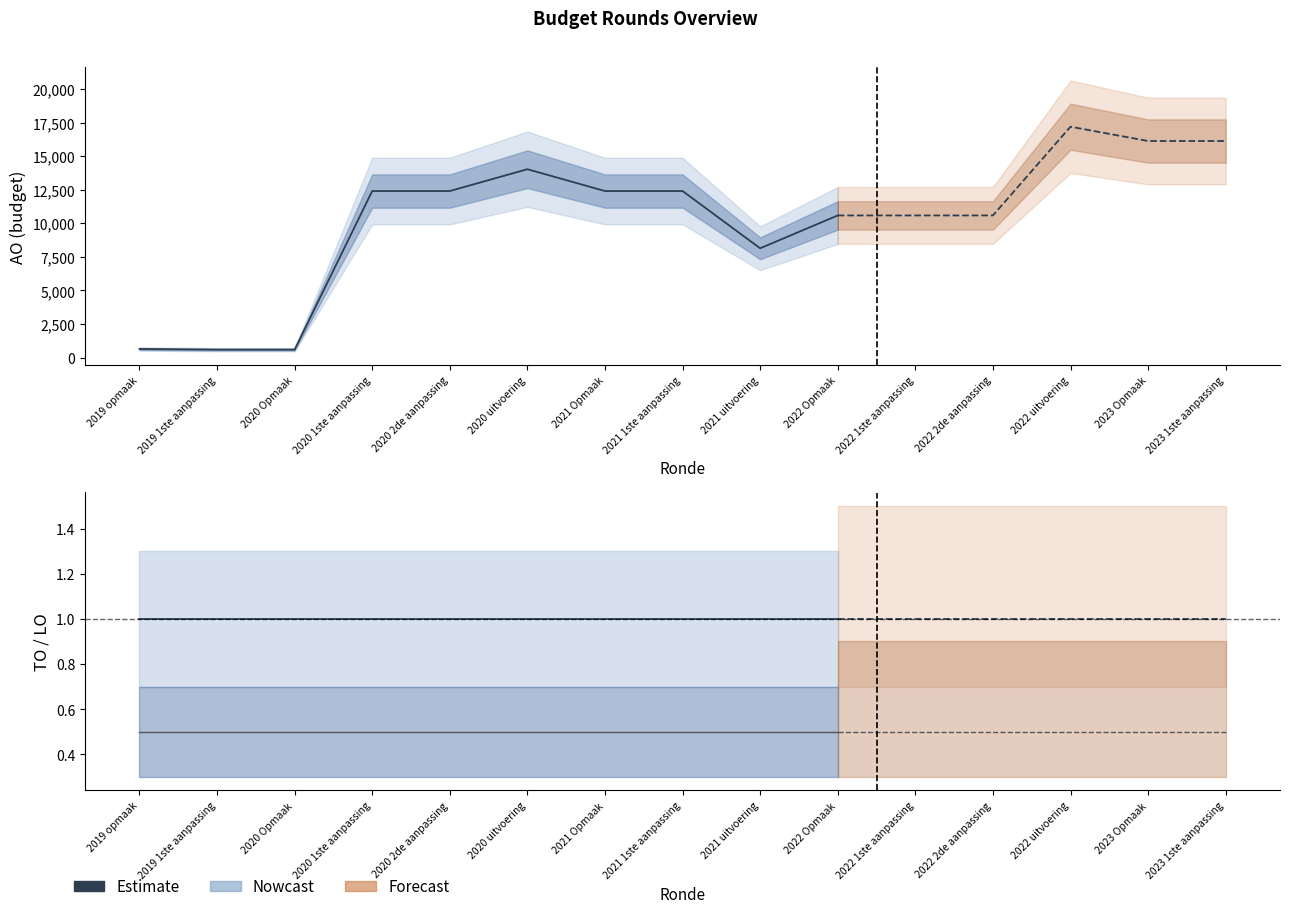

At which category is the sum across all series the highest?

2020 uitvoering